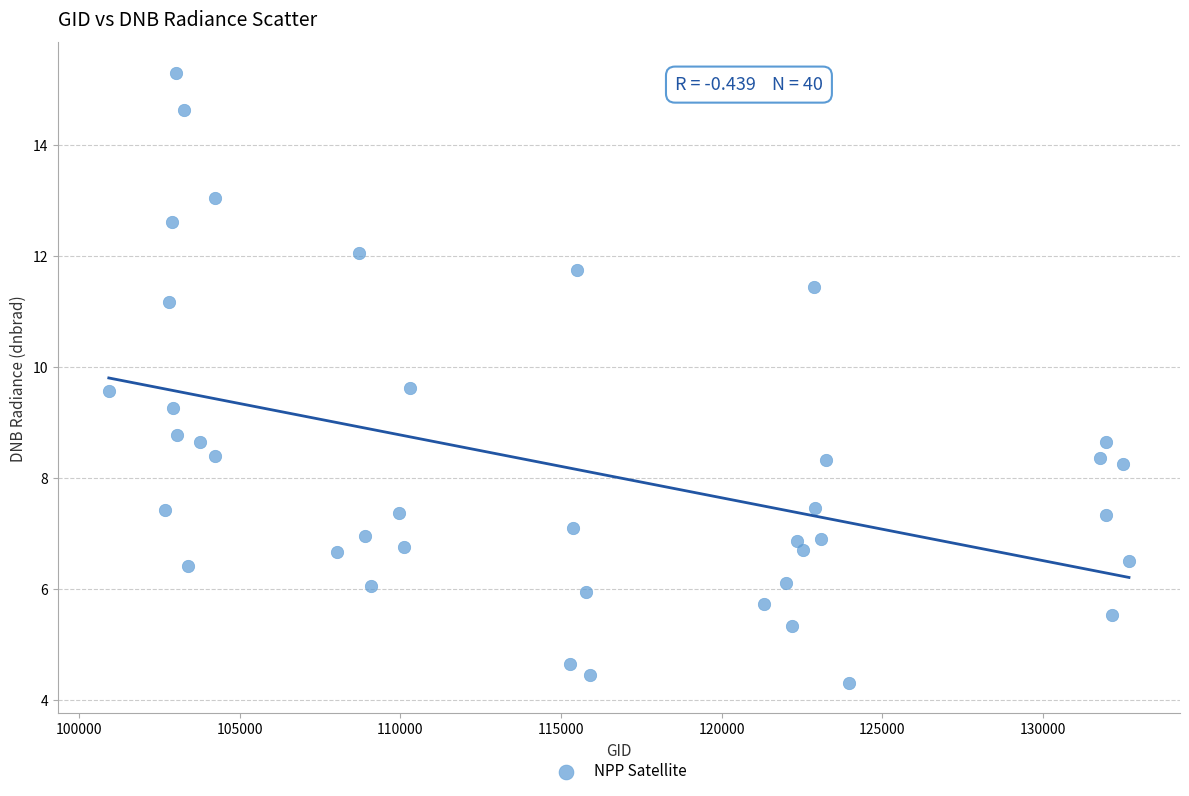

What is the range of Y values (max minus min)?

11.0